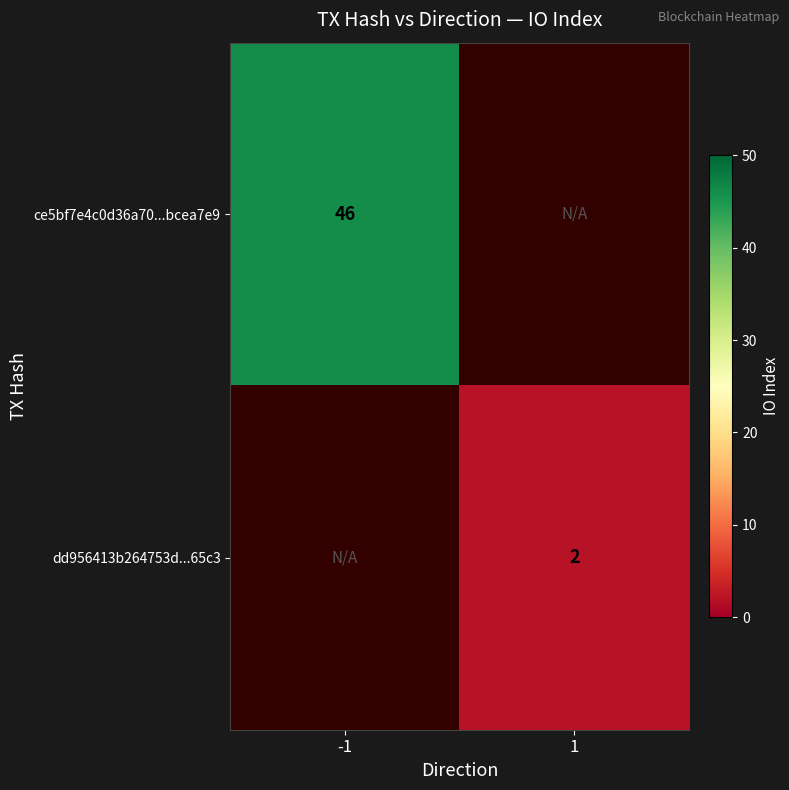

The value of dd956413b264753d...65c3 at 1 is 1. True or false?

False